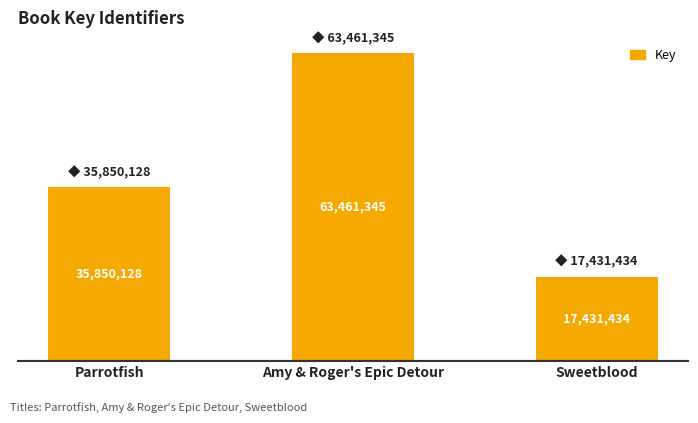

Read the value at Sweetblood, to the nearest 10.

17431430